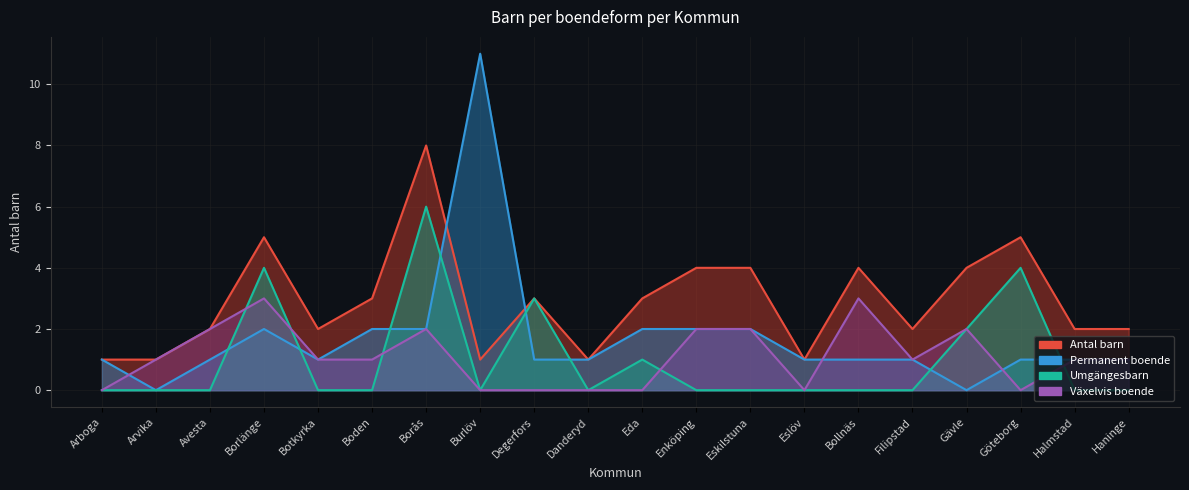

What is the difference between the highest and lowest values at Borlänge?

3